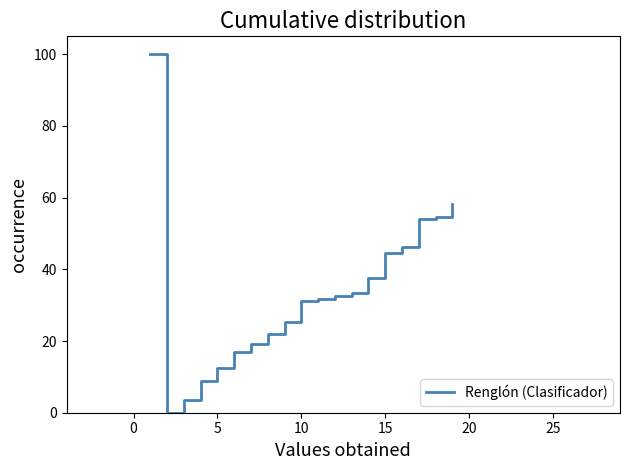

What is the greatest value displayed?

100.0